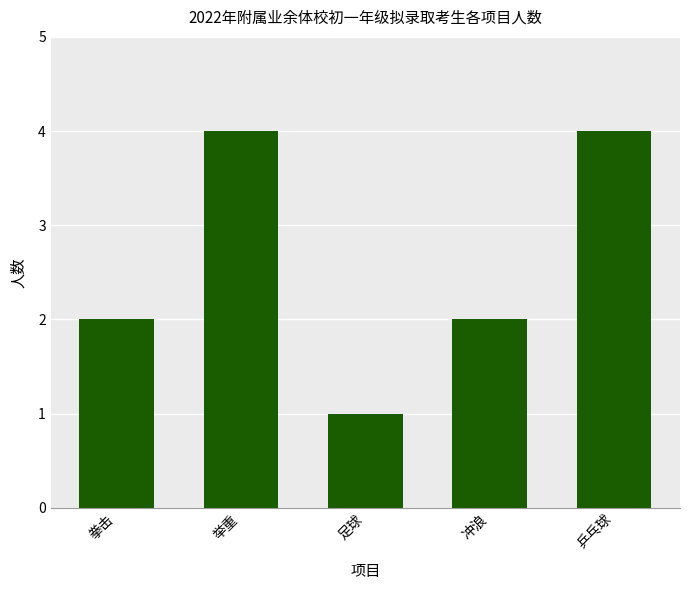

What is the sum of all values?

13